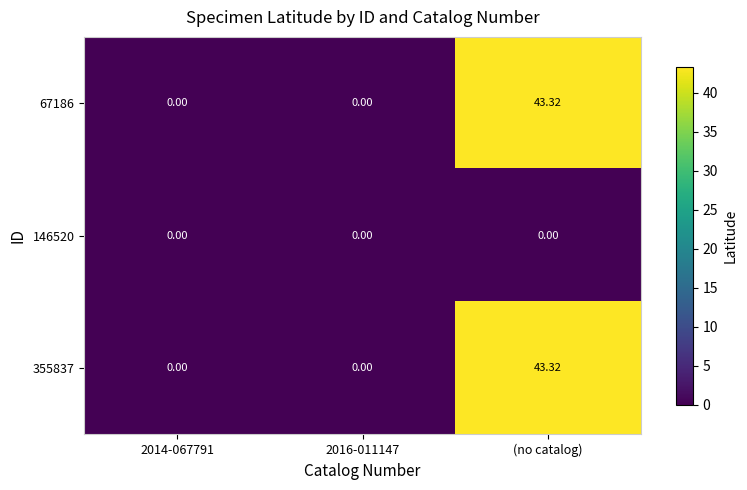

What is the total value across all series at (no catalog)?

86.6